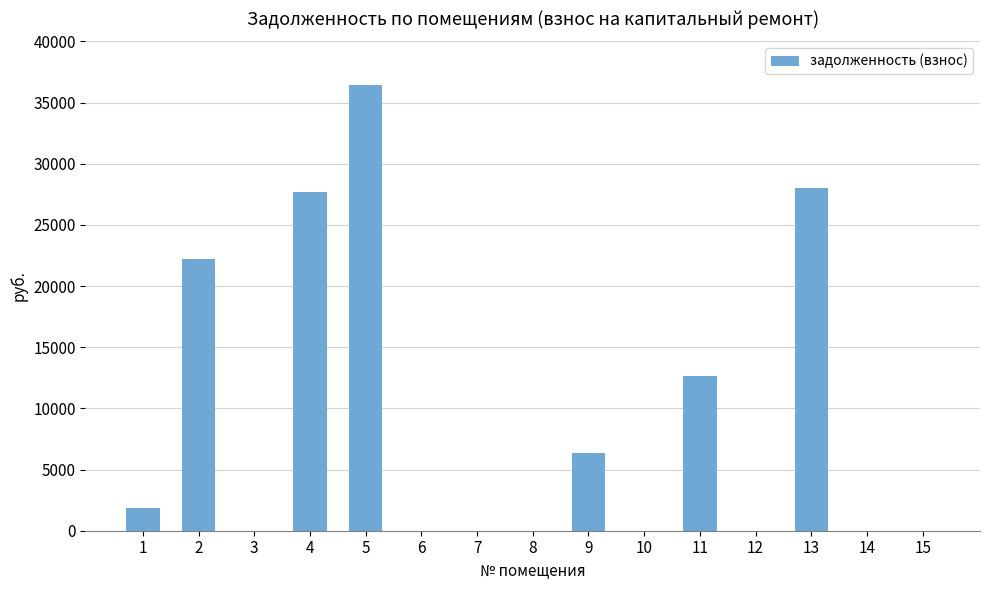

The value at 15 is 0.0. True or false?

True